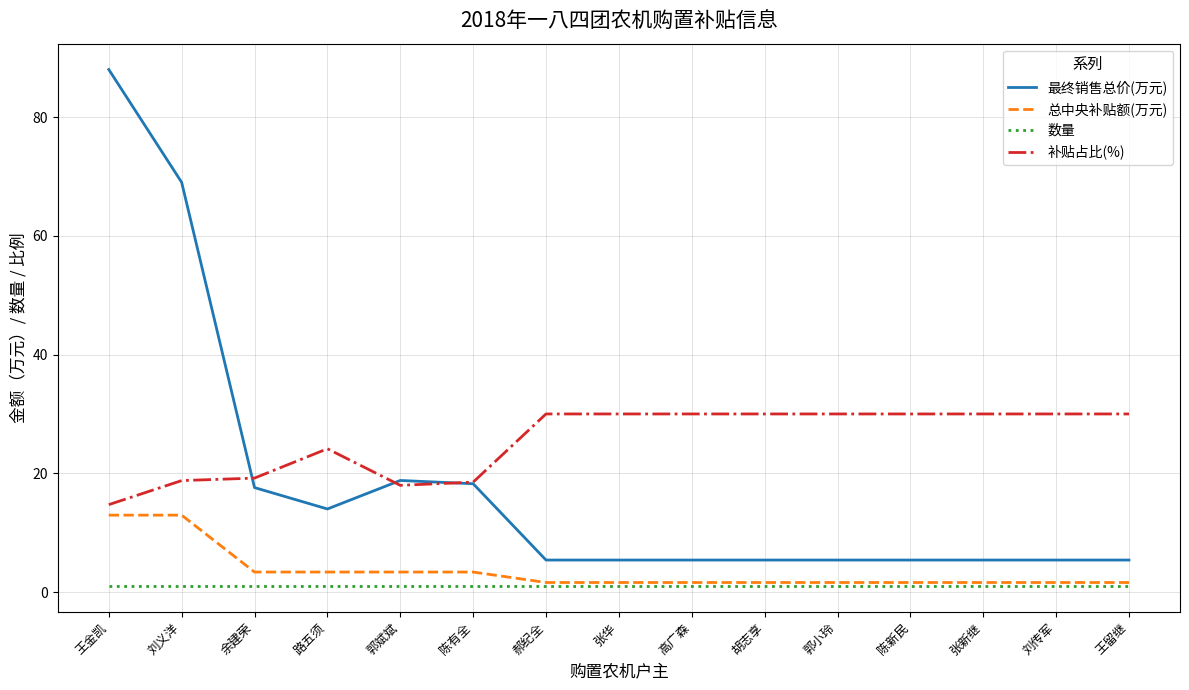

What is the average value of the 总中央补贴额(万元) series?

3.6